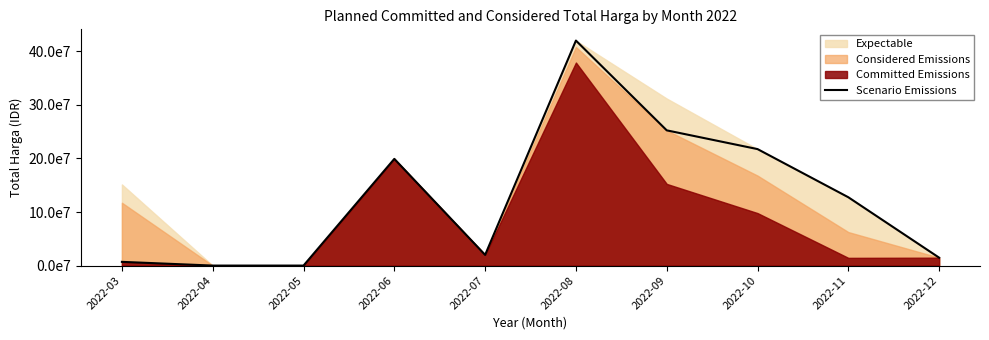

How many points are lower than both their immediate neighbors (excluding endpoints)?

1